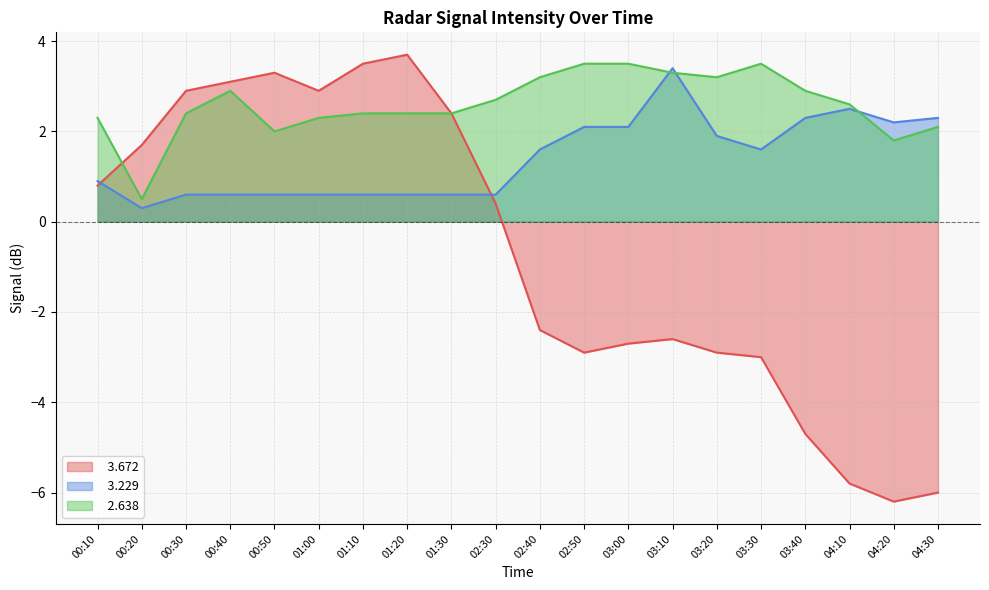

Where is the first local minimum for   3.229?

00:20